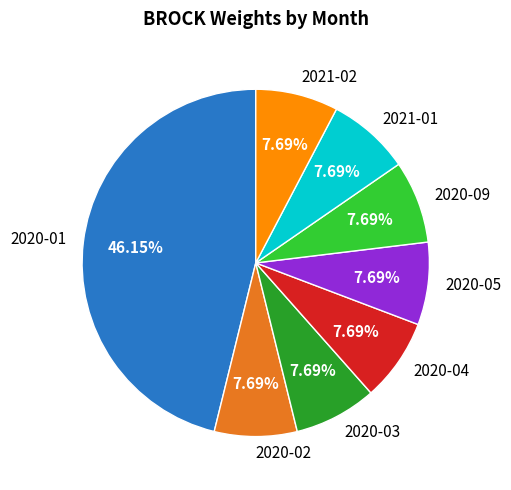

Which has a higher value, 2020-05 or 2020-01?

2020-01